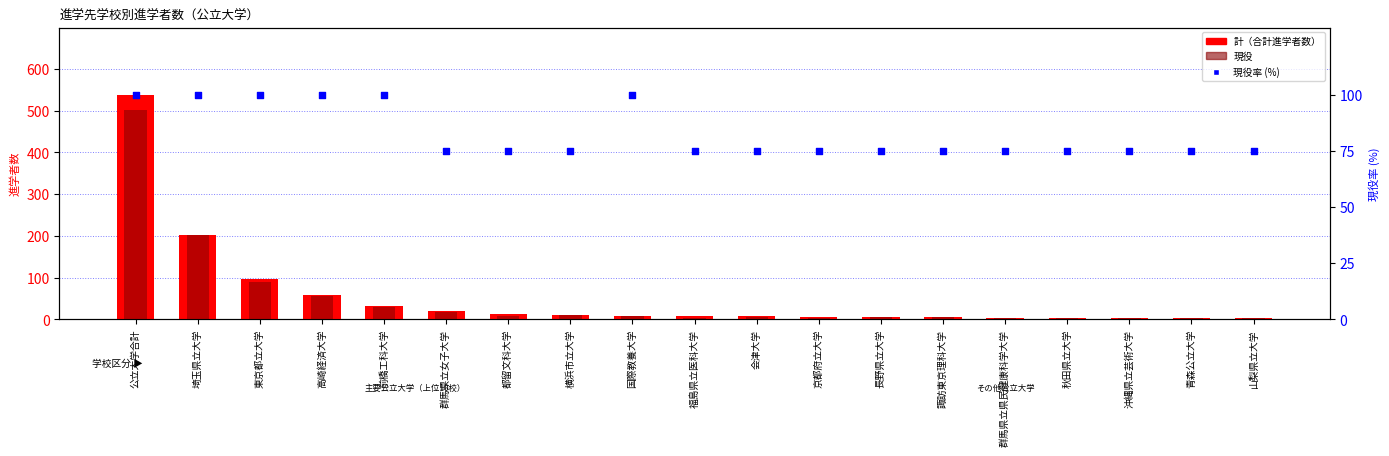

Which series reaches the minimum Y coordinate?

計（合計進学者数）